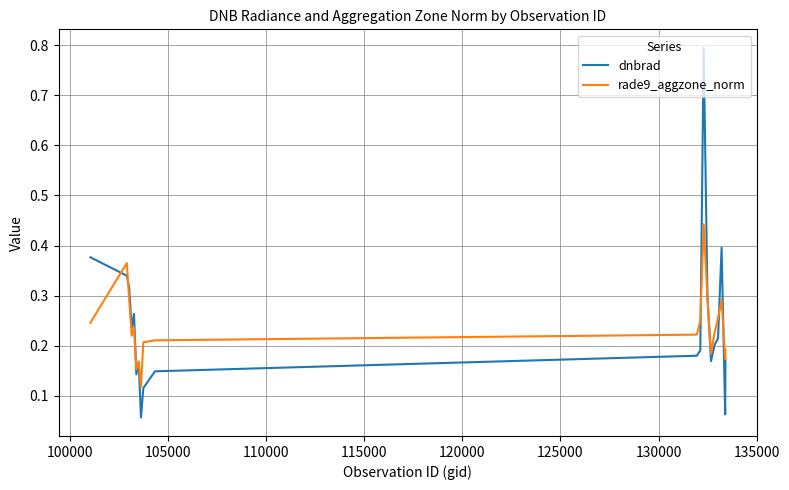

Rank the series by their maximum value, from highest to lowest.

dnbrad, rade9_aggzone_norm